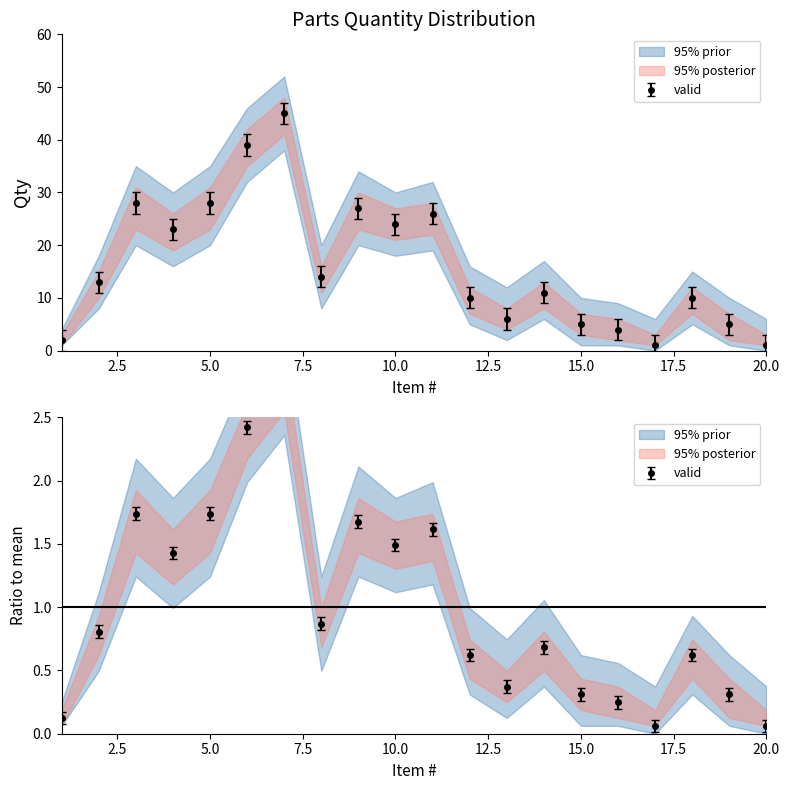

What is the lowest value of the Qty series?

1.0